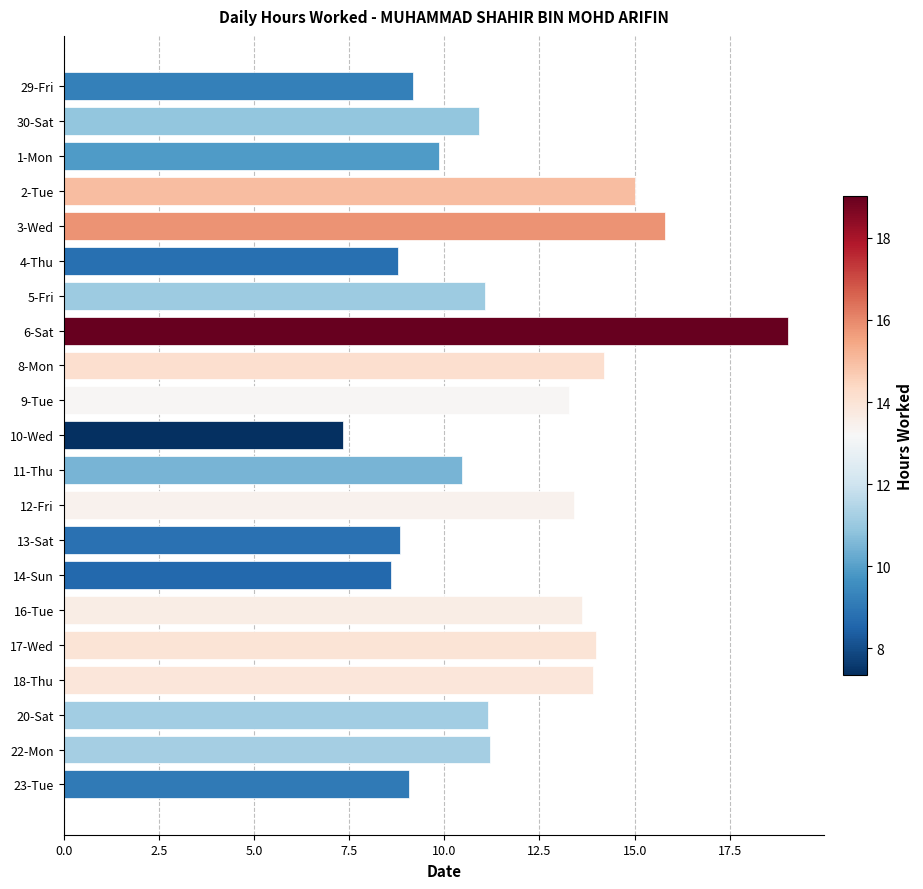

Between 5-Fri and 8-Mon, which is larger?

8-Mon